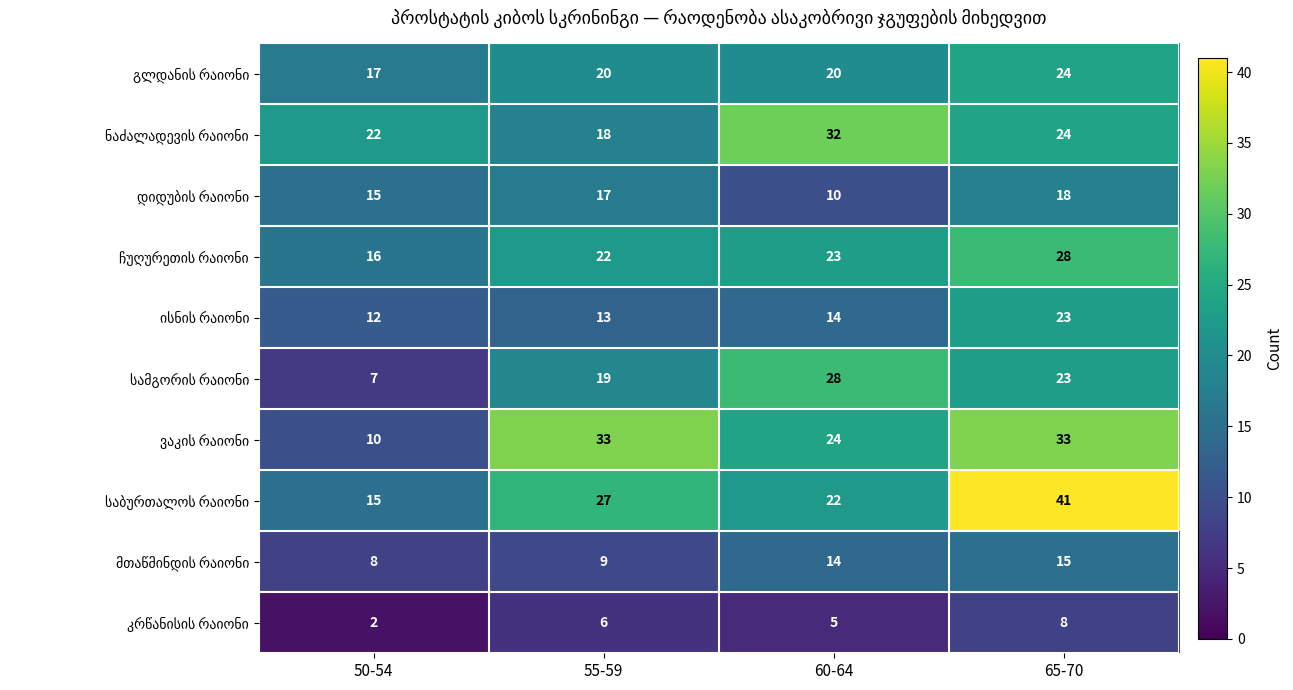

At which category is the sum across all series the highest?

65-70